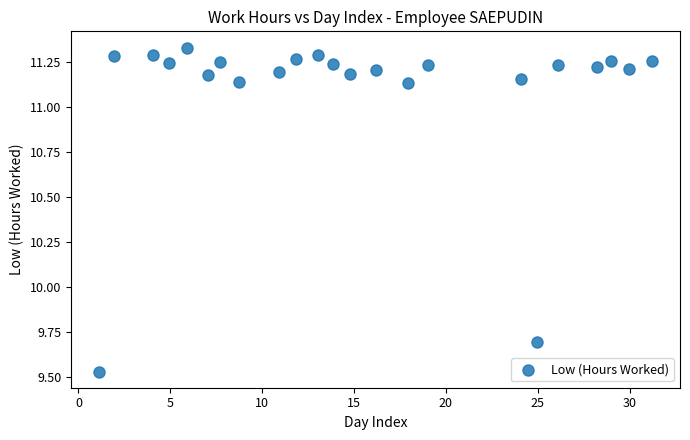

What Y value in the scatter plot is closest to 10?

9.7